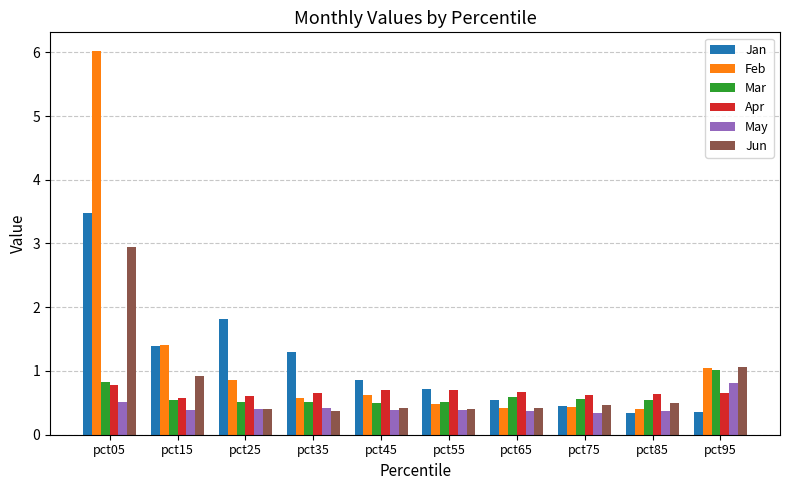

Are the bars horizontal?

No